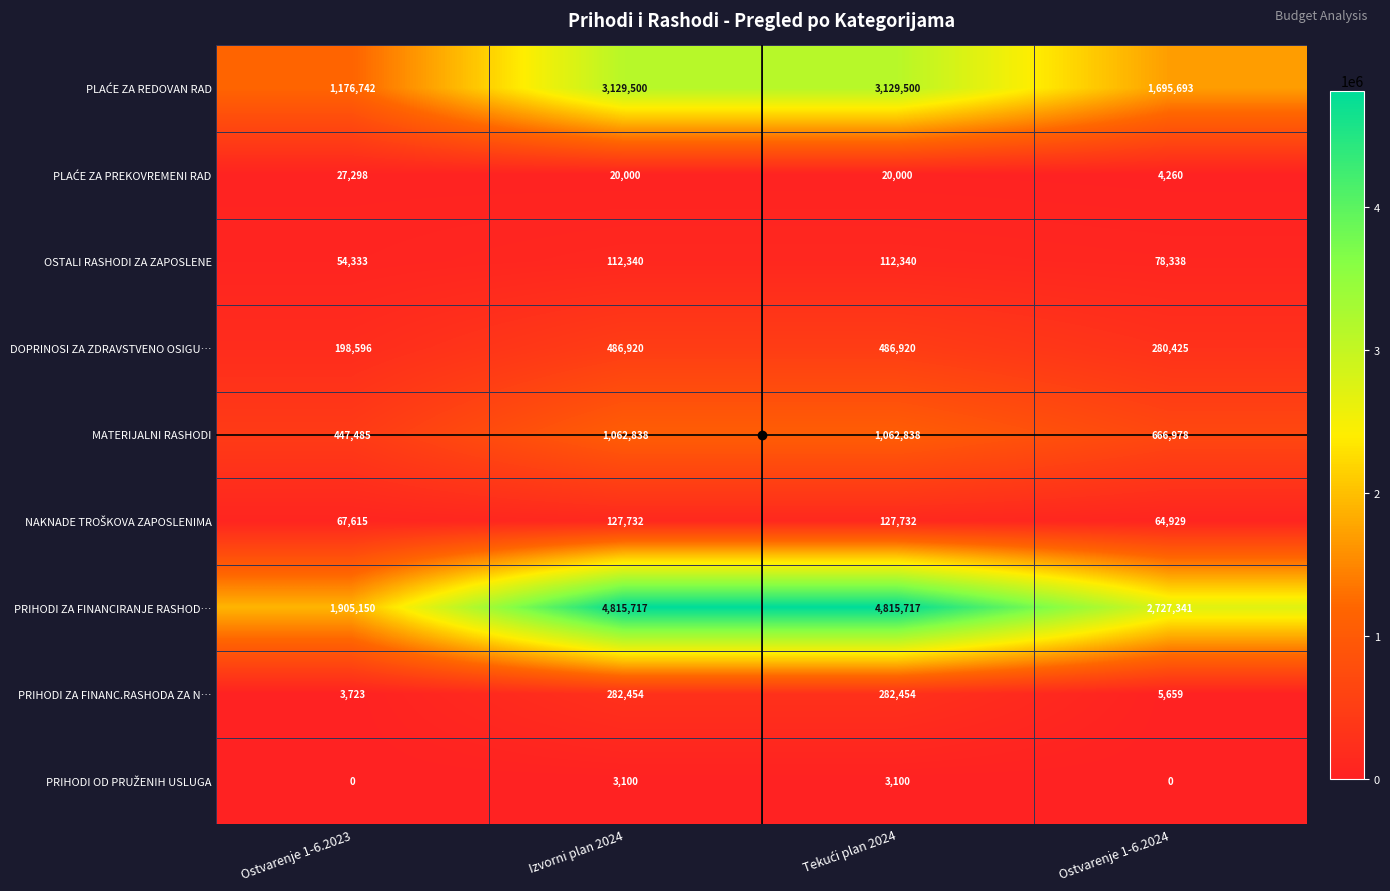

Between Ostvarenje 1-6.2023 and Ostvarenje 1-6.2024, which series saw the biggest shift?

PRIHODI ZA FINANCIRANJE RASHOD…